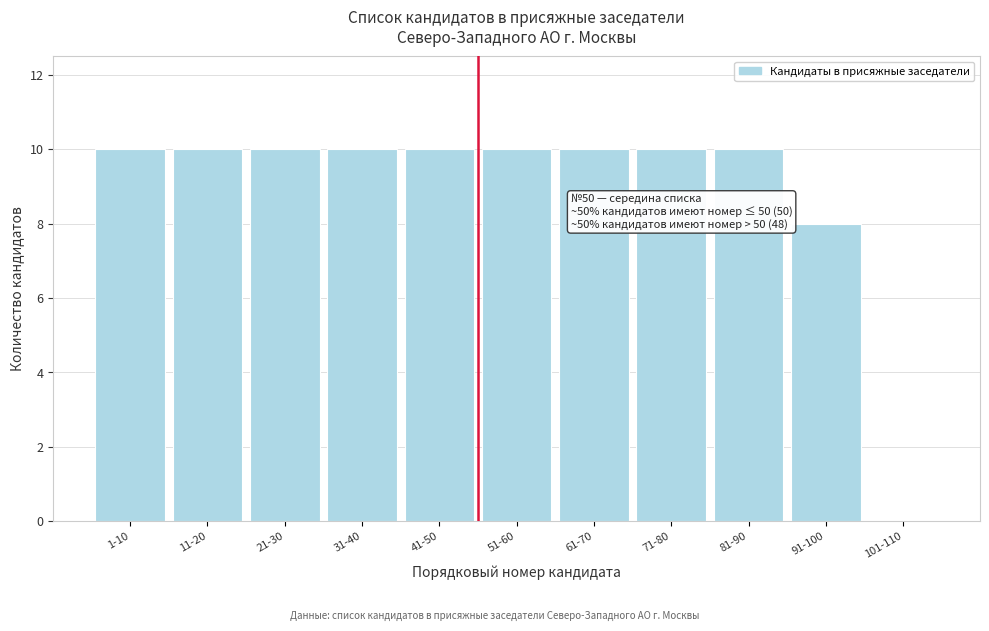

Reading left to right, transcribe all the data shown in this chart.

1-10=10	11-20=10	21-30=10	31-40=10	41-50=10	51-60=10	61-70=10	71-80=10	81-90=10	91-100=8	101-110=0